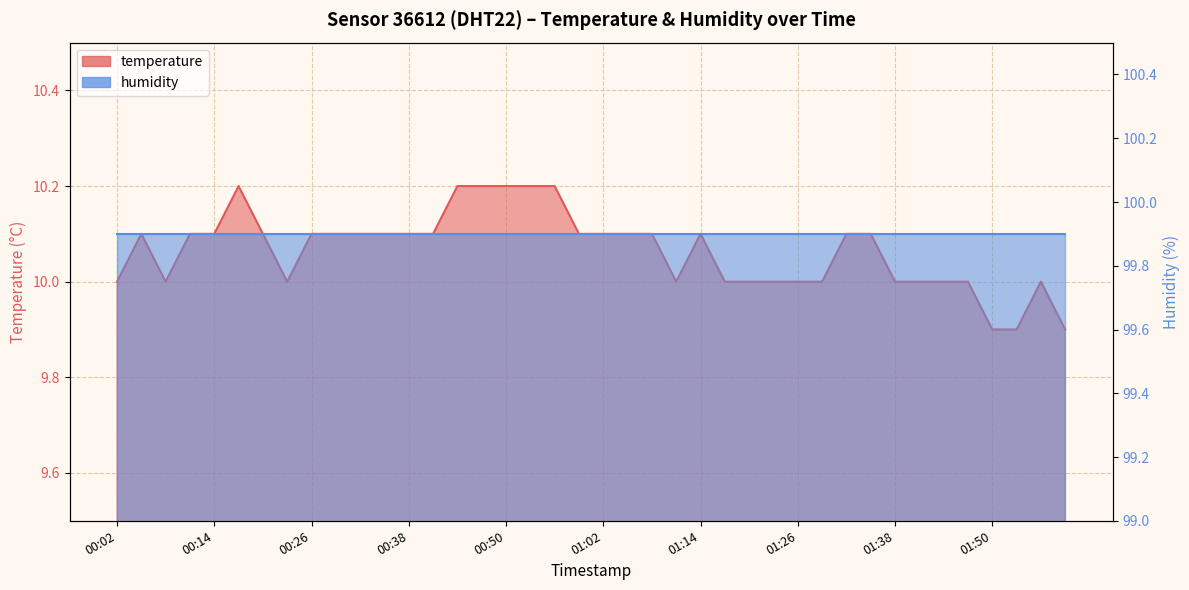

Reading left to right, list all the values displayed in this chart.

00:02=10.0	00:05=10.1	00:08=10.0	00:11=10.1	00:14=10.1	00:17=10.2	00:20=10.1	00:23=10.0	00:26=10.1	00:29=10.1	00:32=10.1	00:35=10.1	00:38=10.1	00:41=10.1	00:44=10.2	00:47=10.2	00:50=10.2	00:53=10.2	00:56=10.2	00:59=10.1	01:02=10.1	01:05=10.1	01:08=10.1	01:11=10.0	01:14=10.1	01:17=10.0	01:20=10.0	01:23=10.0	01:26=10.0	01:29=10.0	01:32=10.1	01:35=10.1	01:38=10.0	01:41=10.0	01:44=10.0	01:47=10.0	01:50=9.9	01:53=9.9	01:56=10.0	01:59=9.9